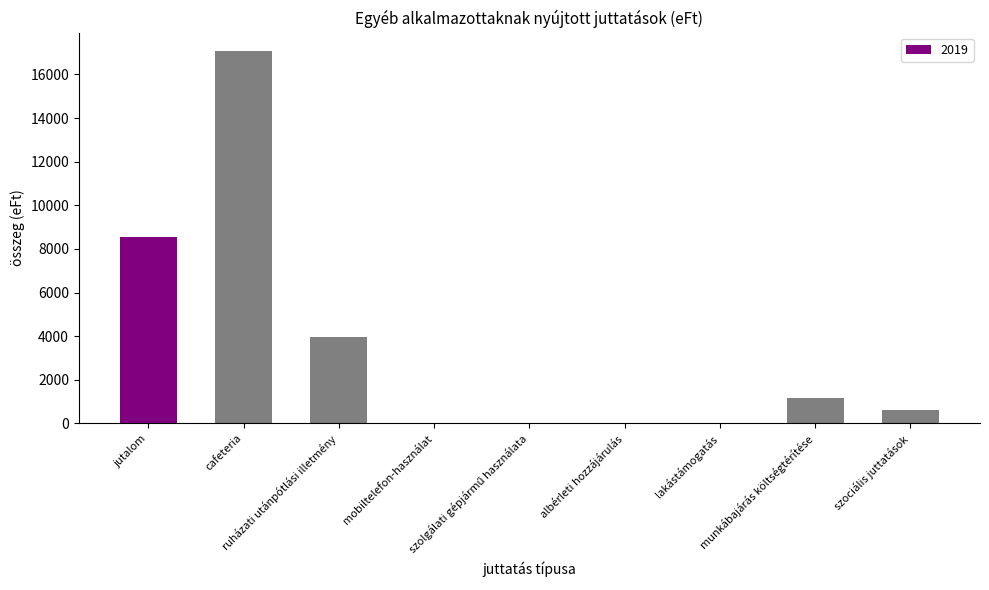

What is the approximate value at munkábajárás költségtérítése?

1154